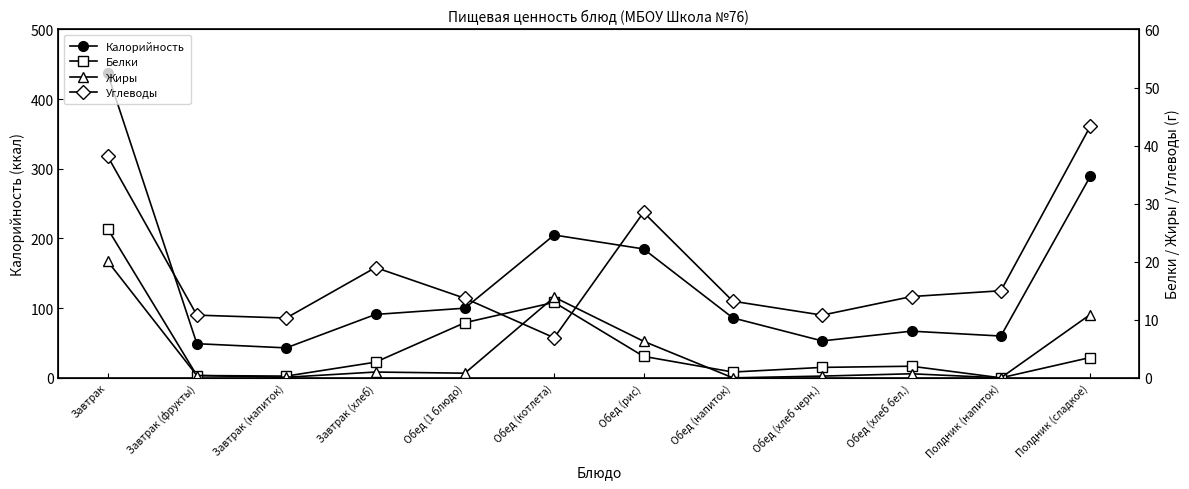

What is the difference between the Белки values at Обед (1 блюдо) and Обед (хлеб бел.)?

7.5